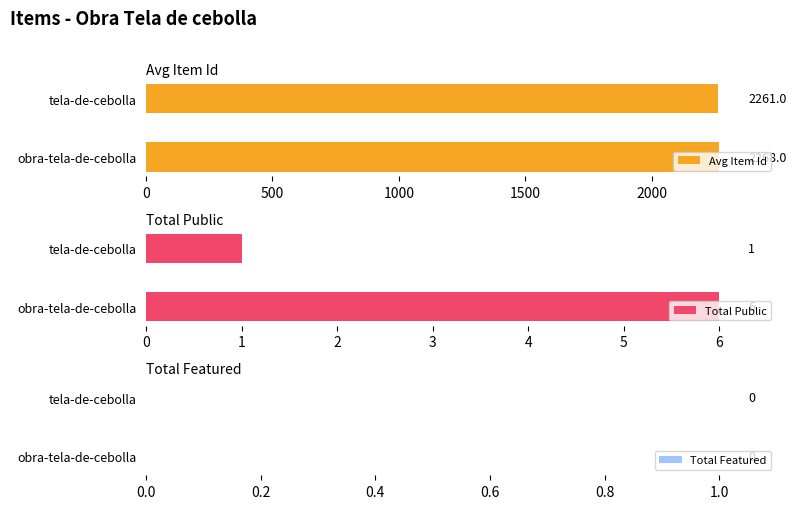

Read the Avg Item Id value at obra-tela-de-cebolla.

2268